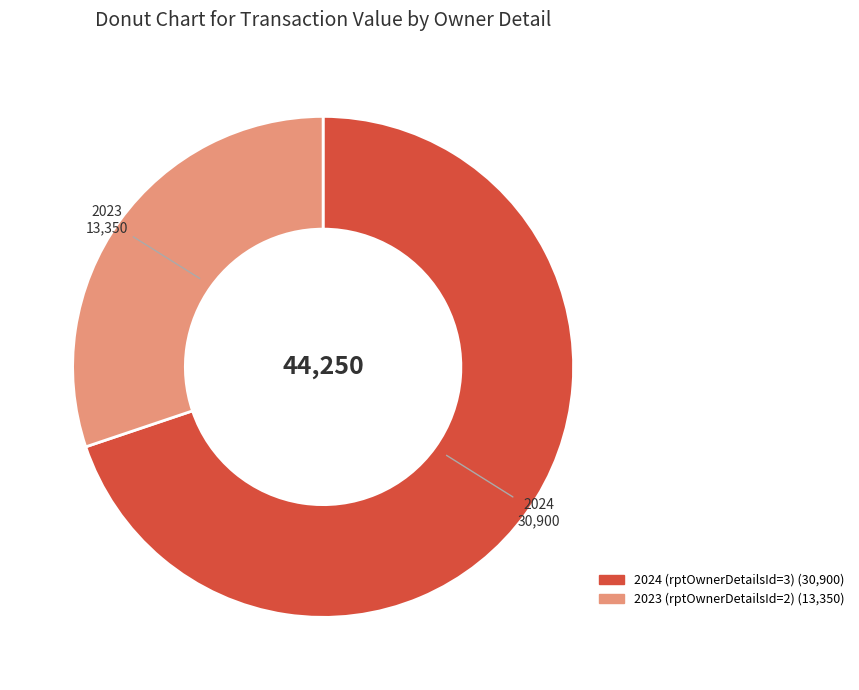

Do 2023 (rptOwnerDetailsId=2) and 2024 (rptOwnerDetailsId=3) together represent more than half of the pie?

Yes